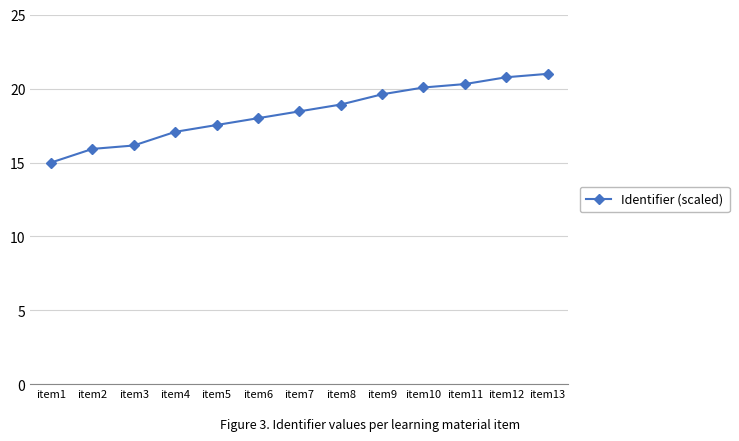

Read the value at item2.

15.9